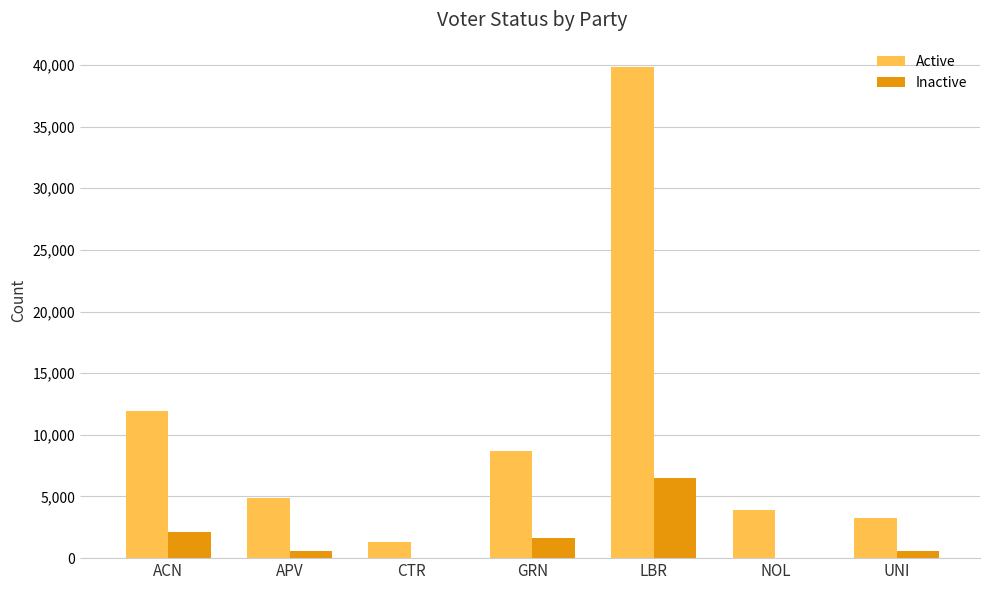

What is the sum of all Inactive values?

11495